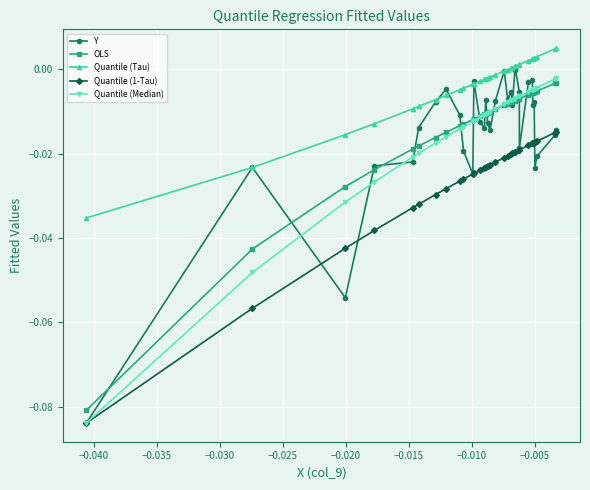

True or false: OLS and Quantile (1-Tau) cross at least once.

False